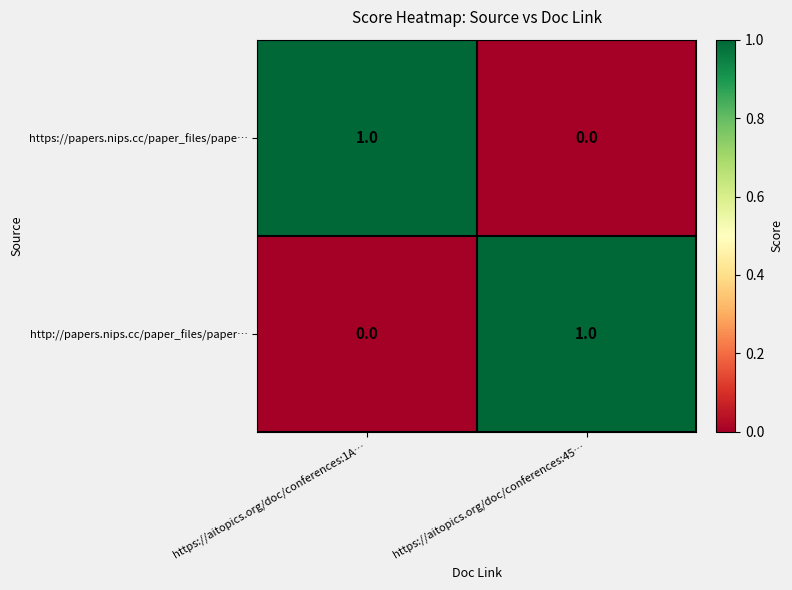

List the labels in order of http://papers.nips.cc/paper_files/paper… value, smallest first.

https://aitopics.org/doc/conferences:1A…, https://aitopics.org/doc/conferences:45…